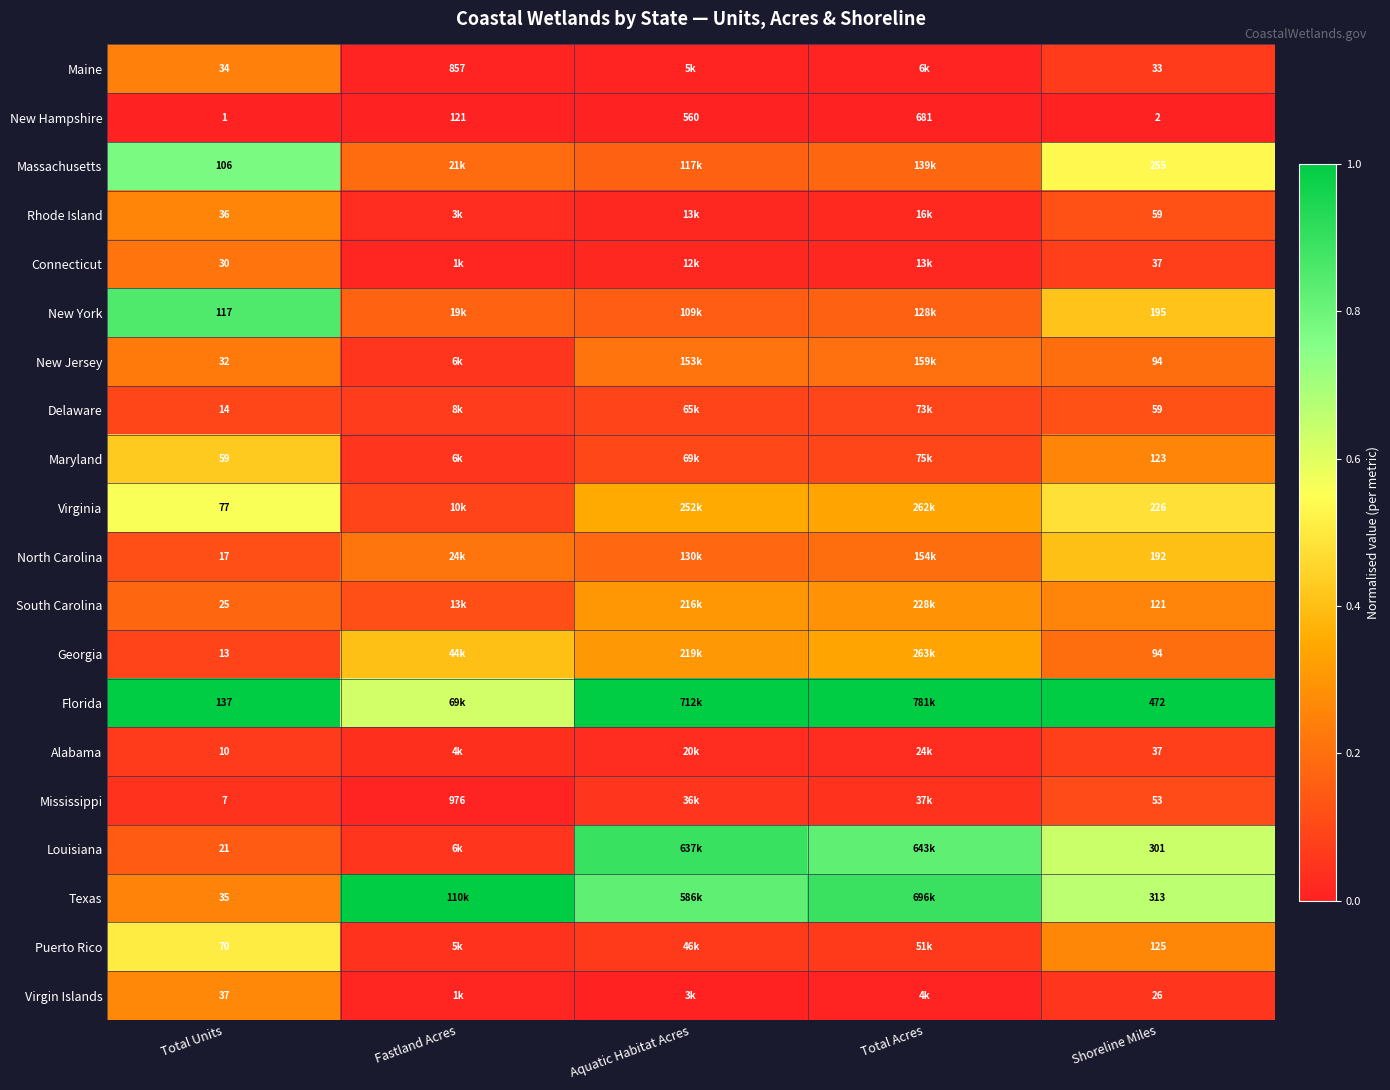

At how many categories does at least one series exceed 0?

5